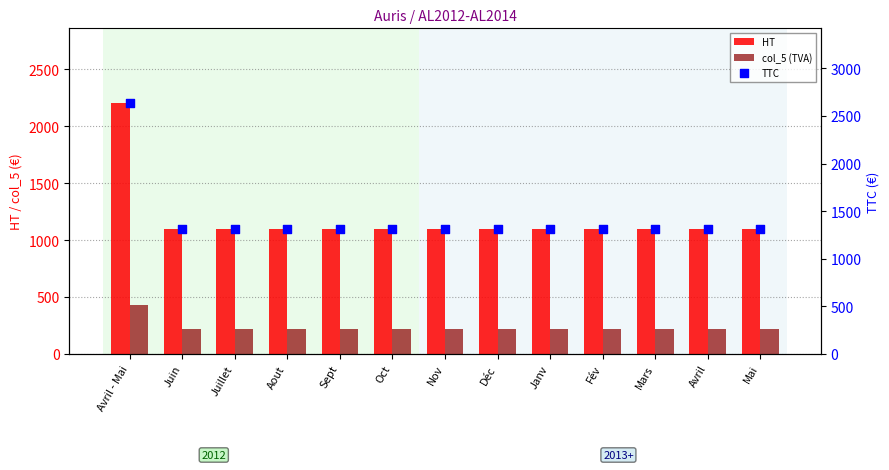

At which category is the sum across all series the highest?

Avril - Mai